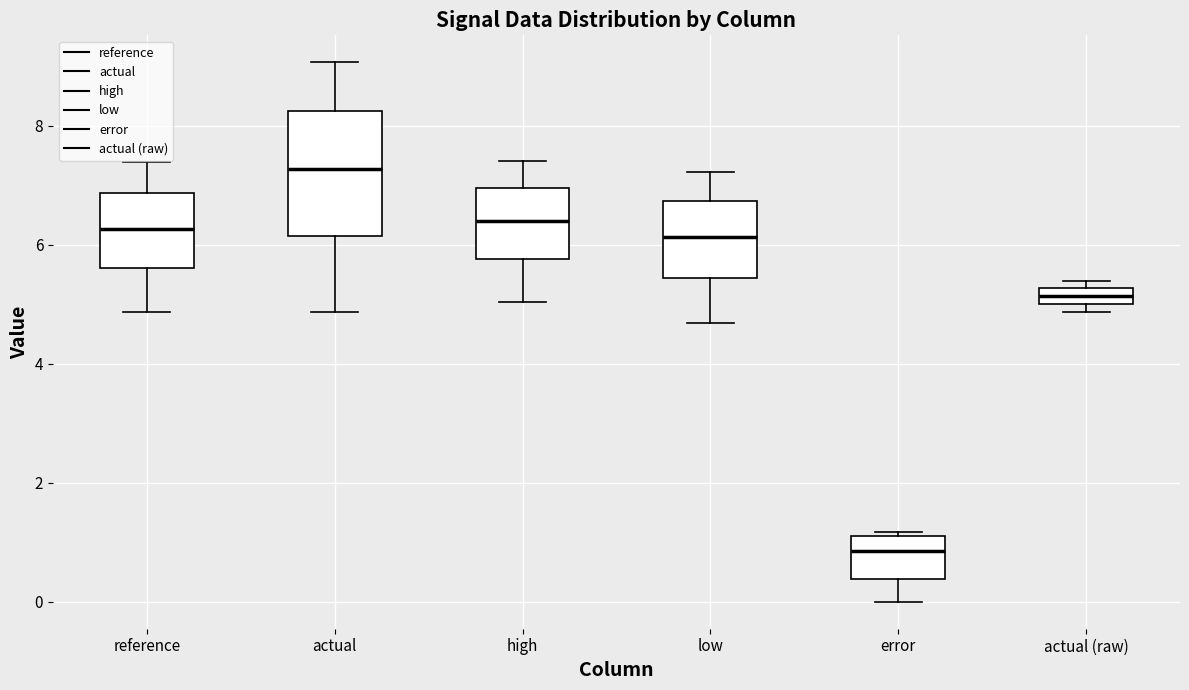

Which box is the tallest, from its lower edge to its upper edge?

actual